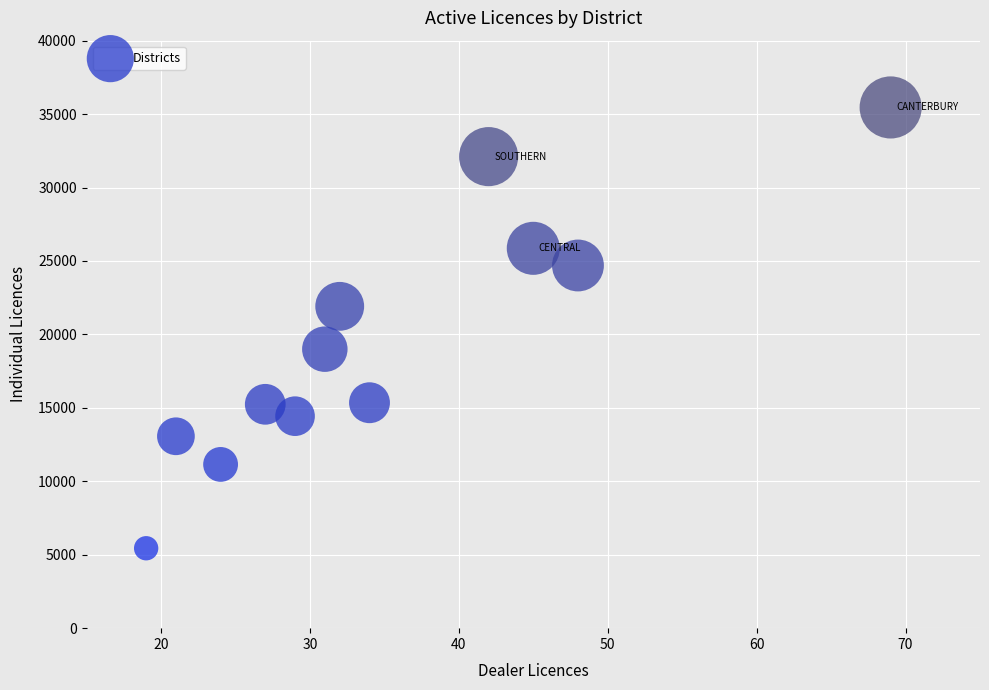

What is the average Y value?

19475